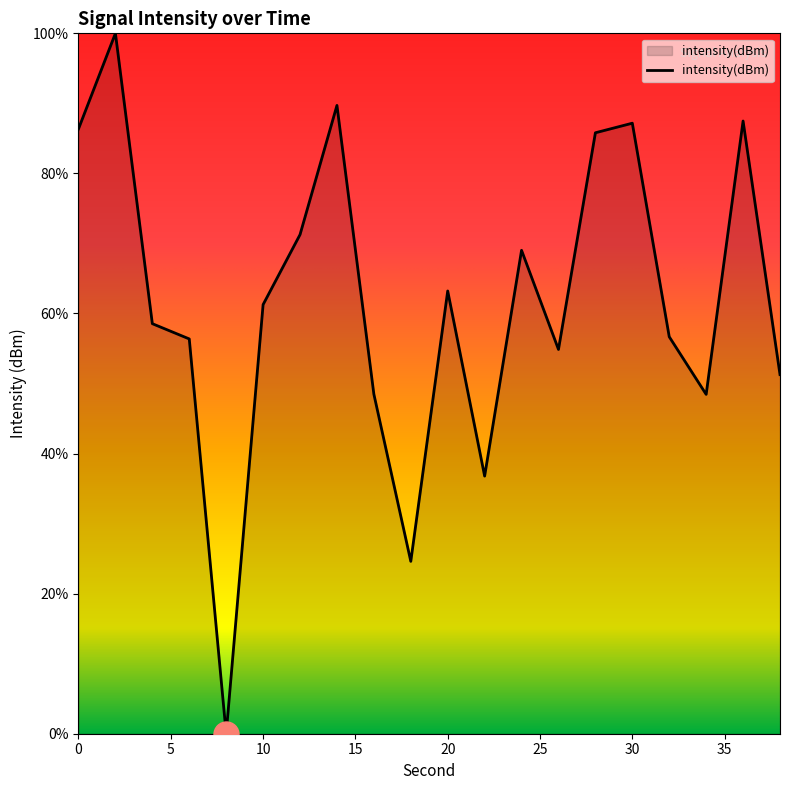

What is the greatest value displayed?

100.0